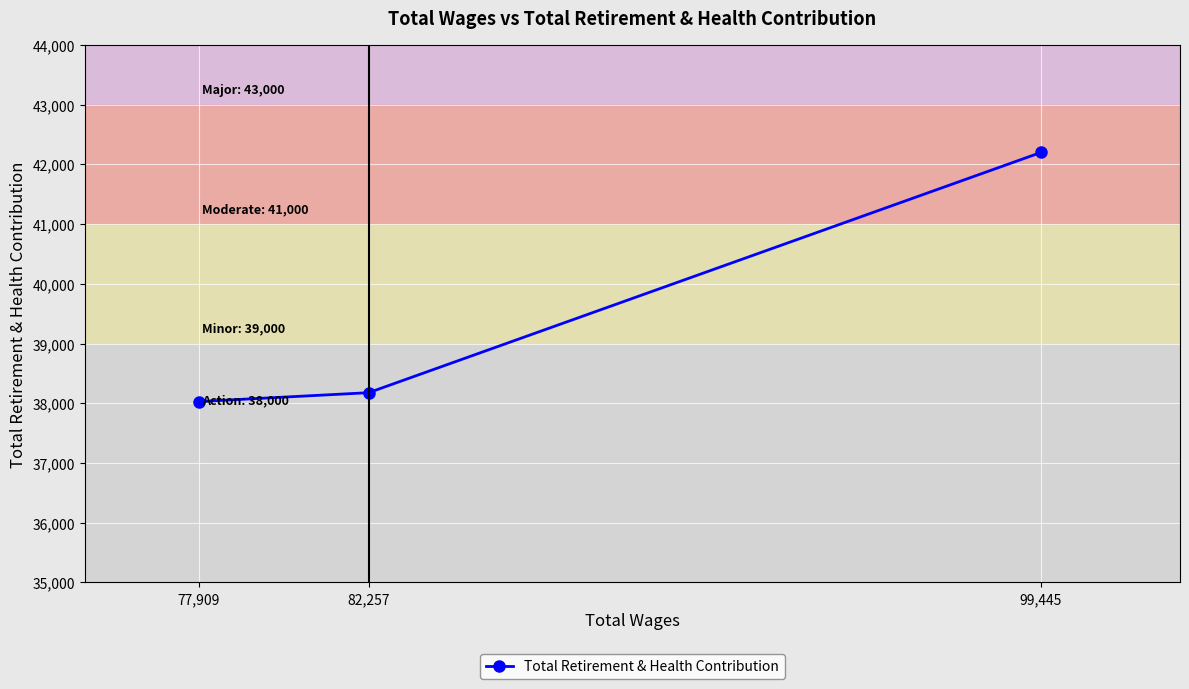

Is this an area chart (filled region under the line)?

No